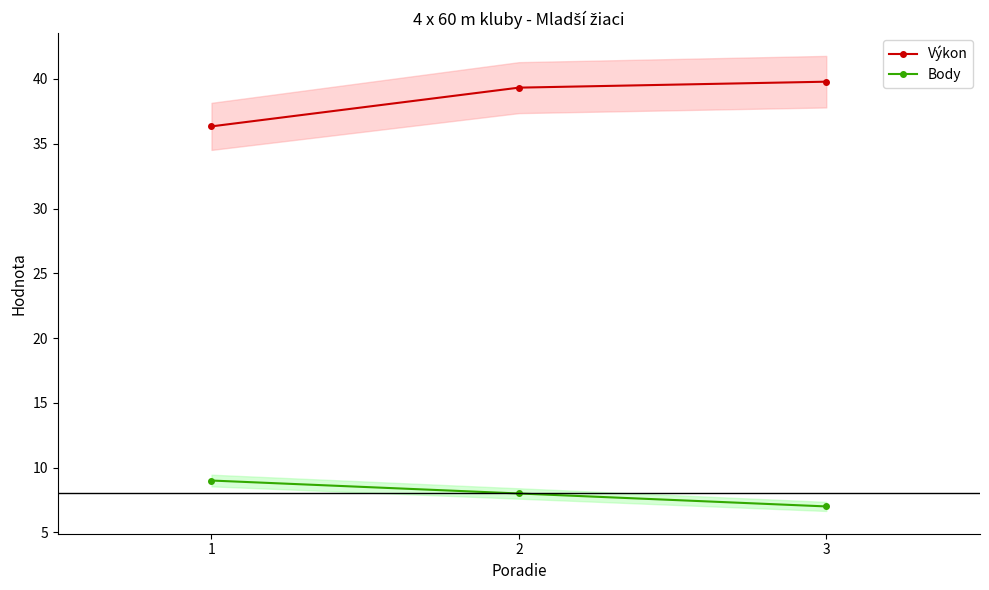

Between 1 and 2, which series saw the biggest shift?

Výkon